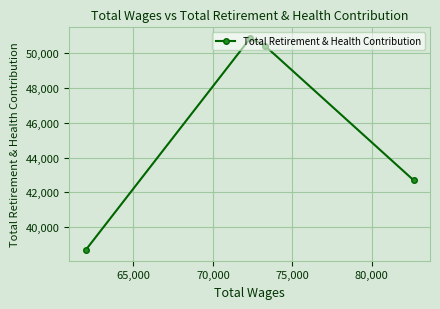

What is the difference between the second highest and second lowest values?

7742